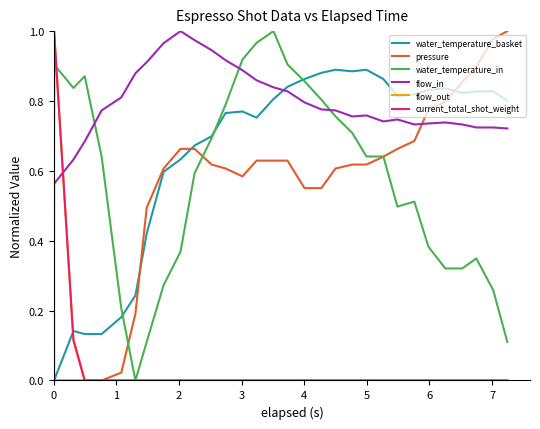

Which series has the largest total across all categories?

flow_in